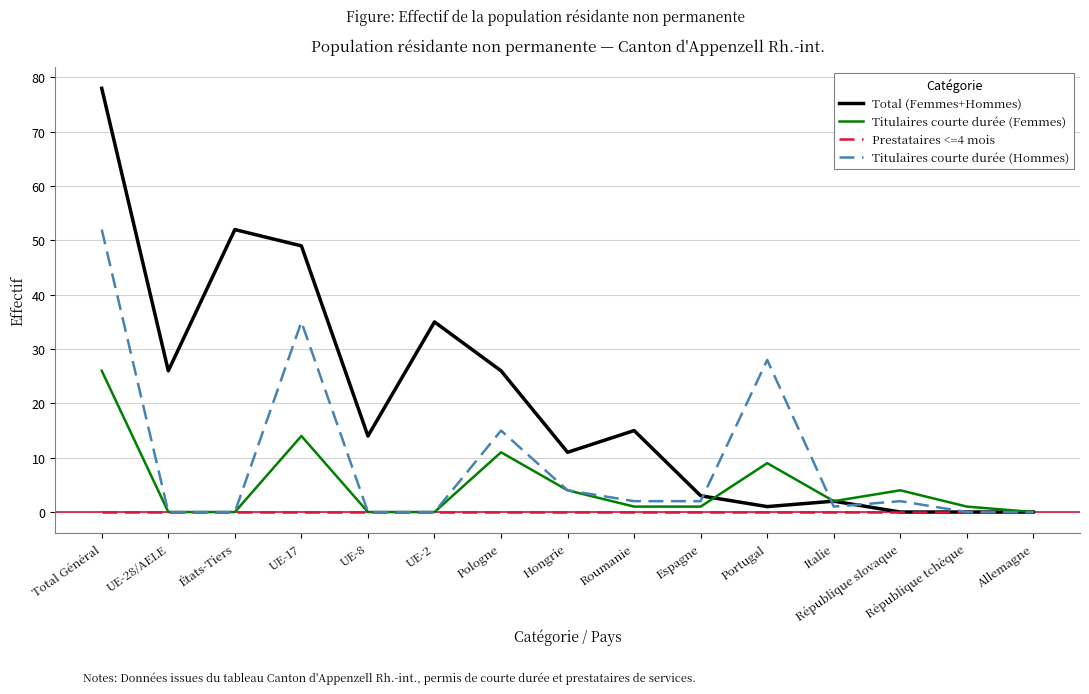

List the series in order of their overall mean, highest first.

Total (Femmes+Hommes), Titulaires courte durée (Hommes), Titulaires courte durée (Femmes), Prestataires <=4 mois